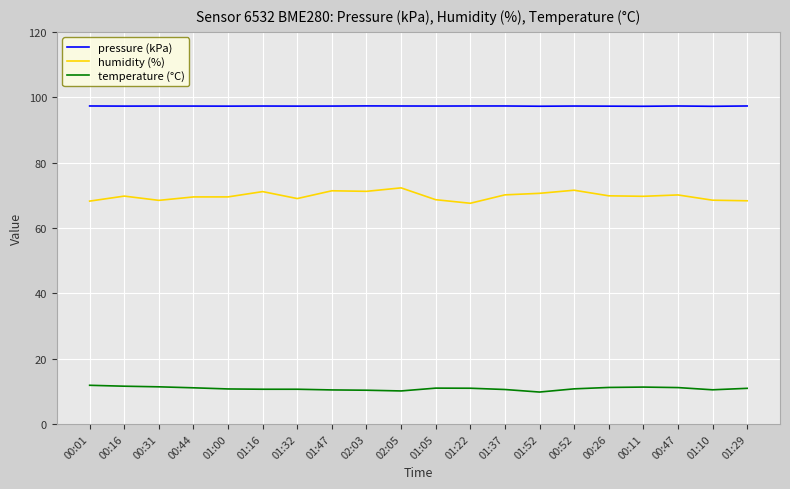

Does the chart display data point markers on the line(s)?

No